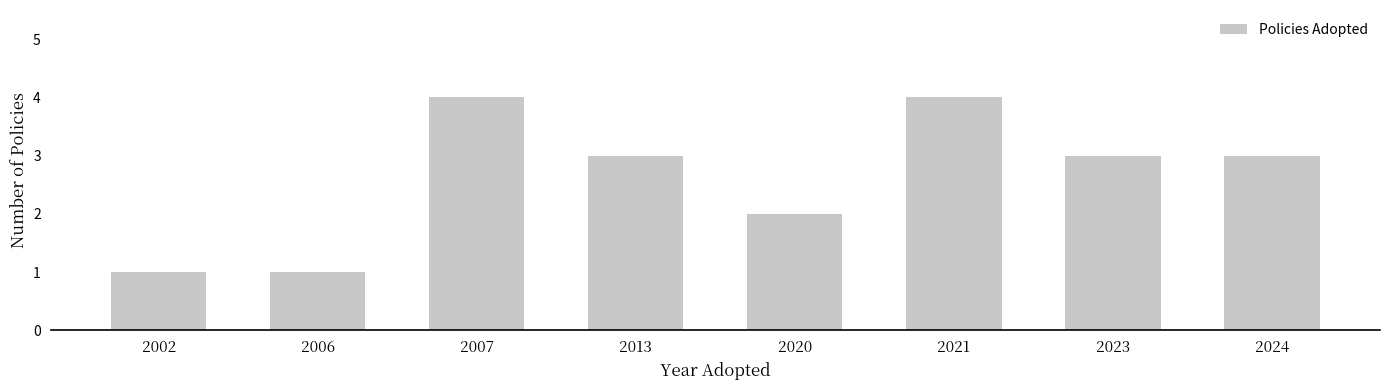

Reading left to right, extract all data points from this chart.

1	1	4	3	2	4	3	3